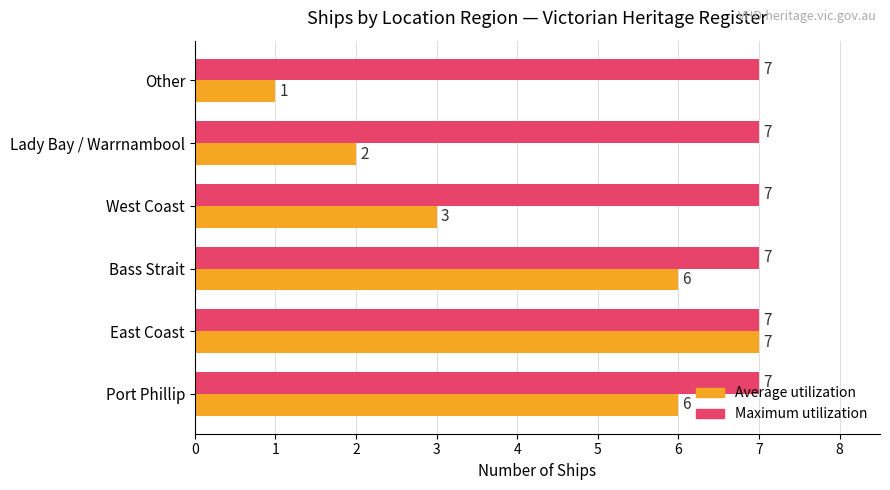

Which series has the largest total across all categories?

Maximum utilization